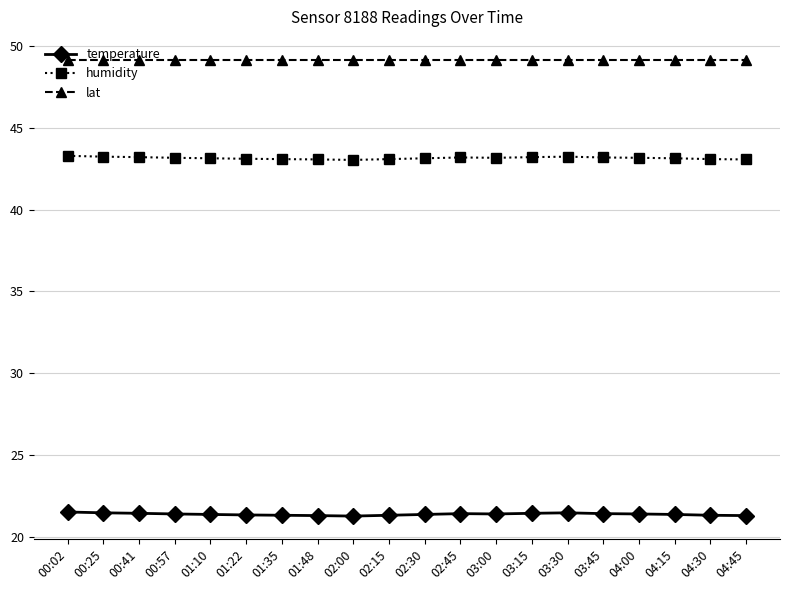

Count the number of categories in the chart.

20